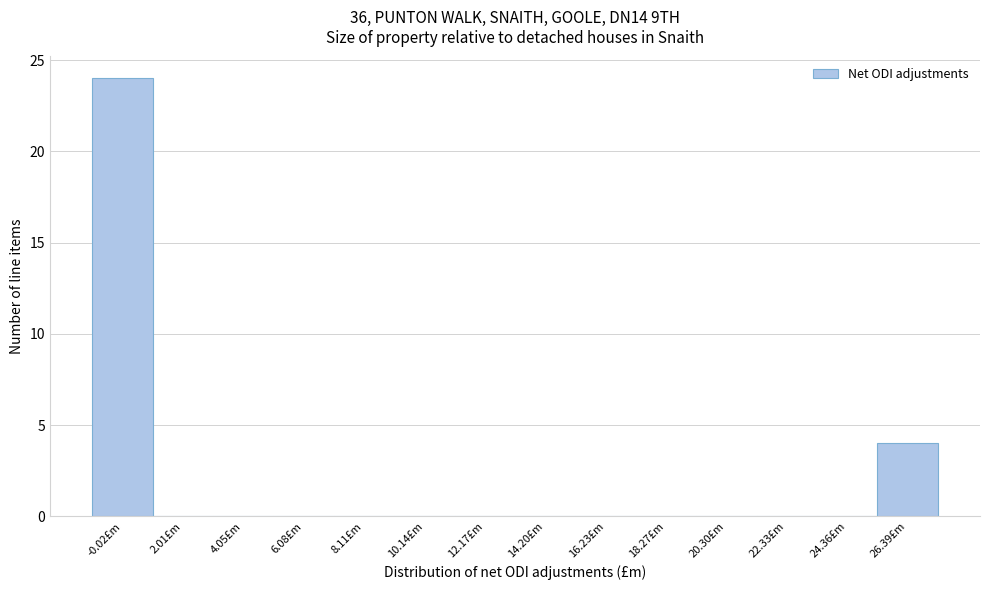

Reading right to left, what are all the values shown in this chart?

26.39£m=4	24.36£m=0	22.33£m=0	20.30£m=0	18.27£m=0	16.23£m=0	14.20£m=0	12.17£m=0	10.14£m=0	8.11£m=0	6.08£m=0	4.05£m=0	2.01£m=0	-0.02£m=24